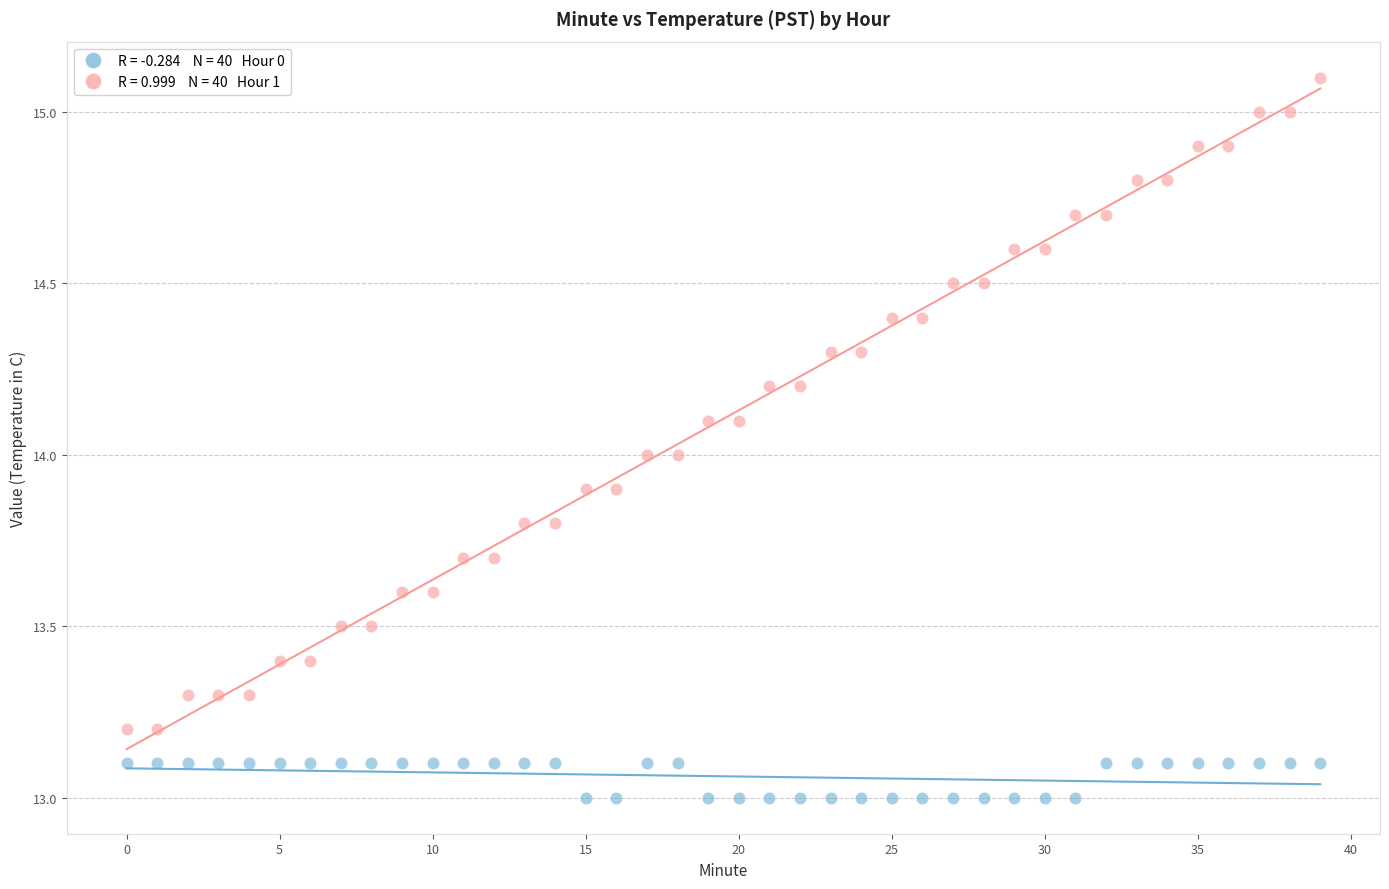

Across all data points, what is the range of Y values (max minus min)?

2.1